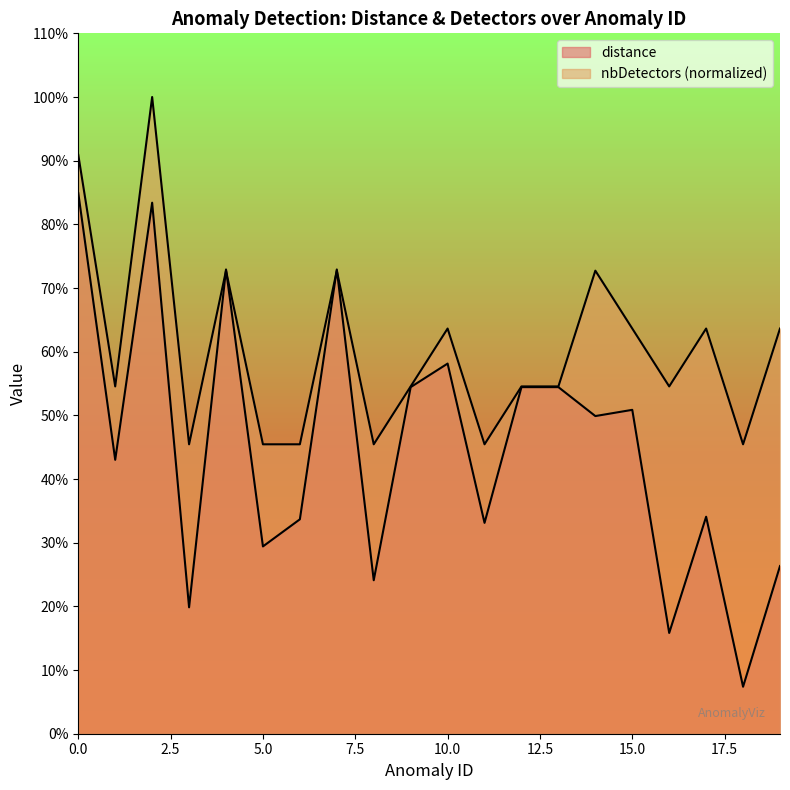

What are all the series names shown in the legend?

distance, nbDetectors